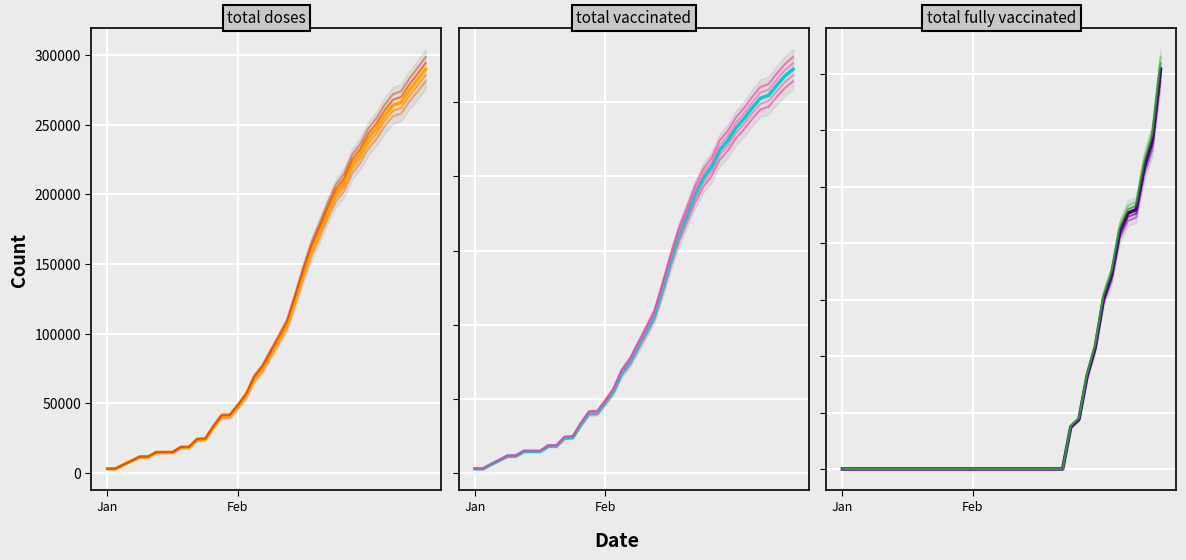

What is the average value of the total_vaccinated series?

112174